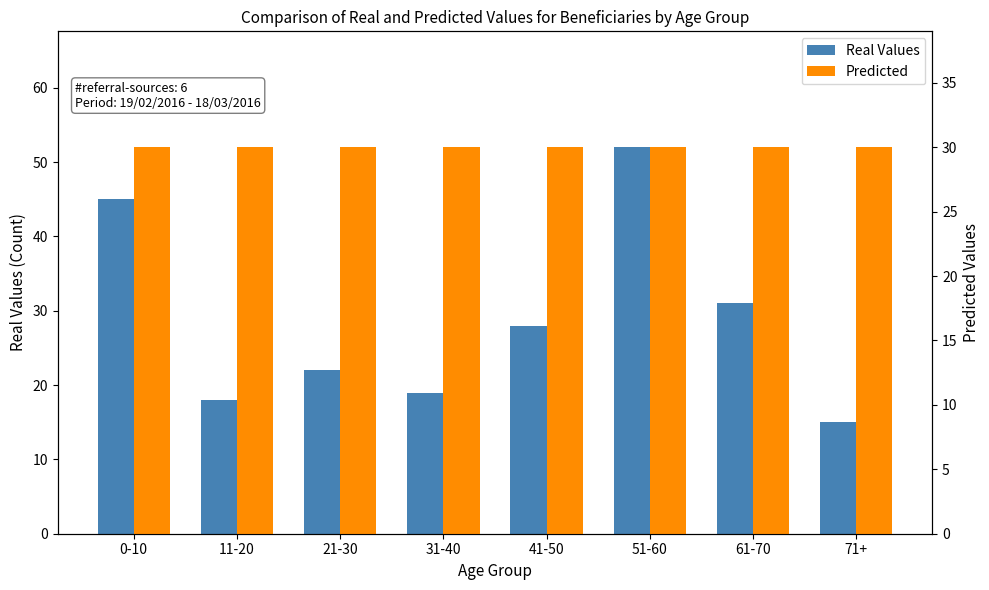

Which series has the widest spread of values?

Real Values